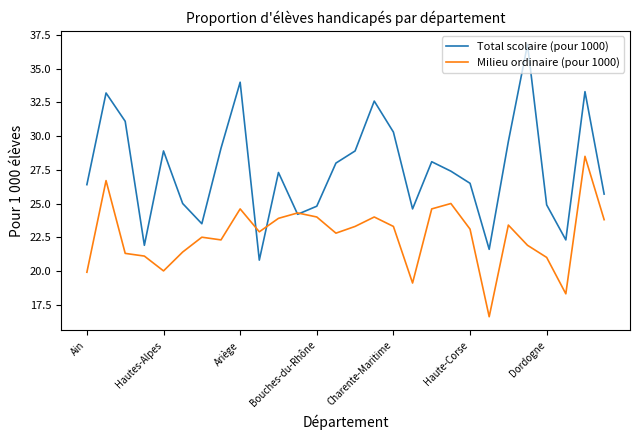

What is the minimum value shown in the chart?

16.6